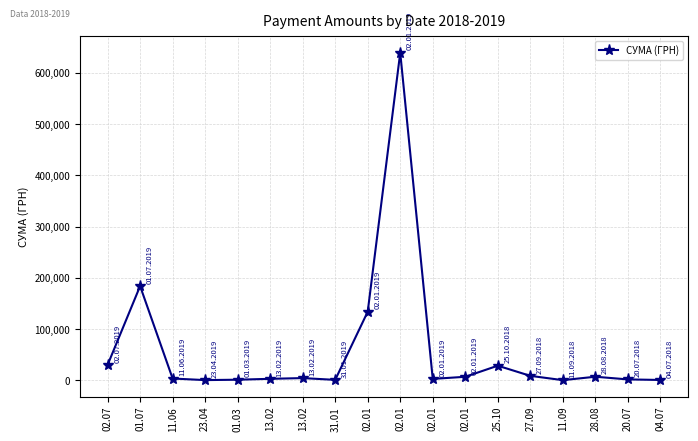

What is the average value?

58688.4